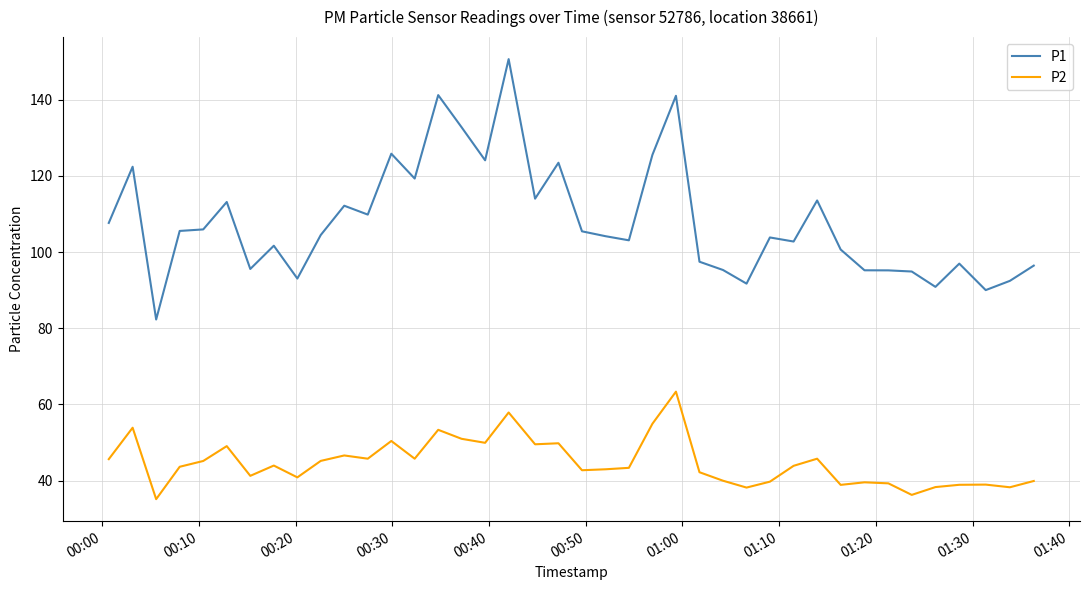

True or false: P2 and P1 intersect in this chart.

False